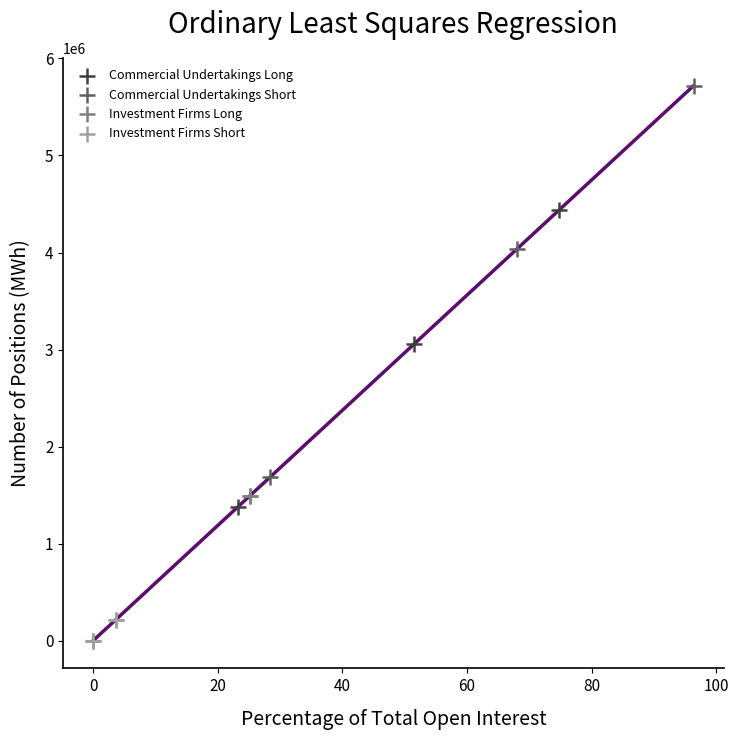

What are all the series names shown in the legend?

Commercial Undertakings Long, Commercial Undertakings Short, Investment Firms Long, Investment Firms Short